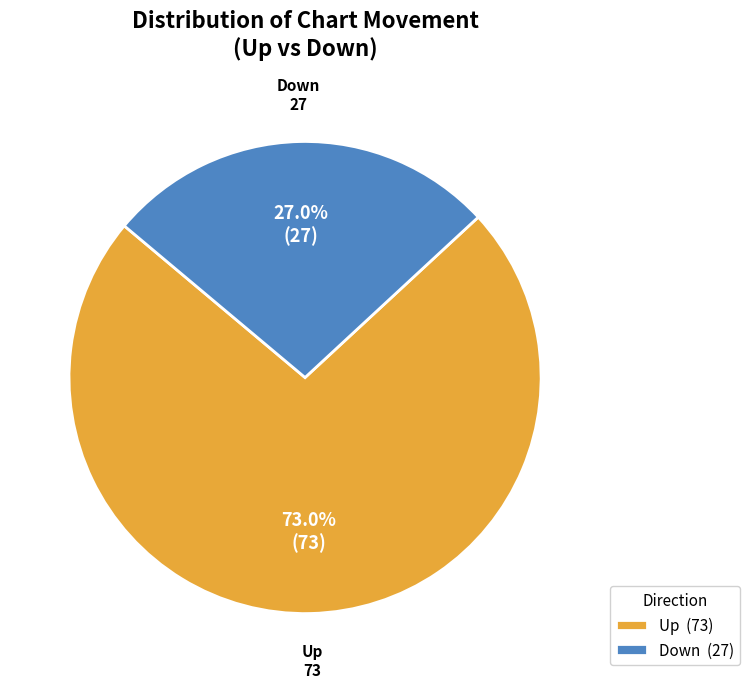

Which category accounts for the majority?

Up (73)